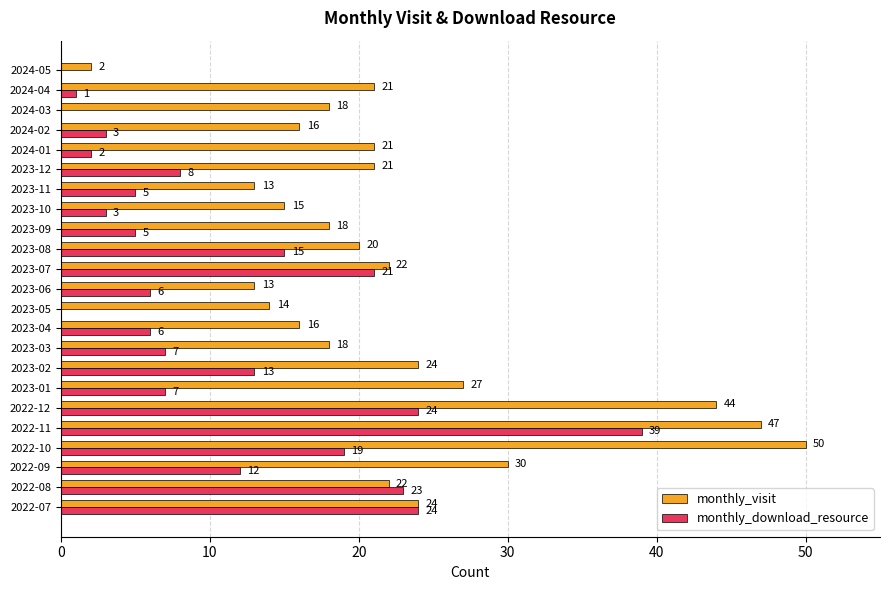

Is the value of monthly_download_resource at 2023-06 greater than the value of monthly_visit at 2024-02?

No